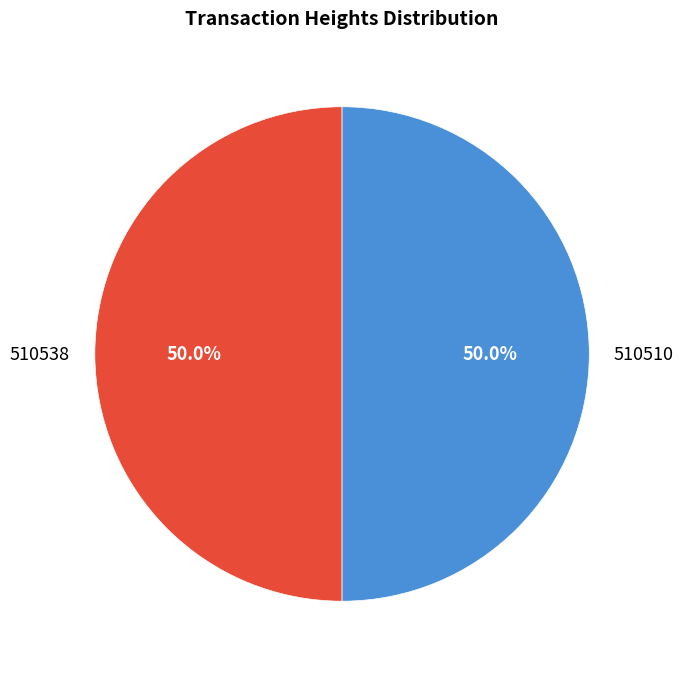

To the nearest percent, what portion does 510510 represent?

50%